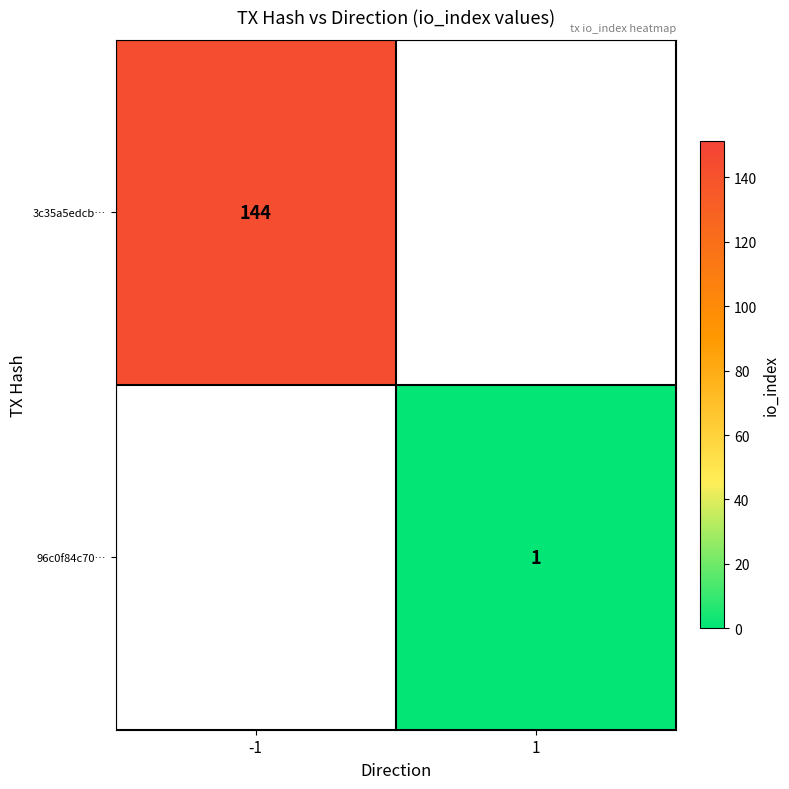

Is the value of 3c35a5edcb… at -1 greater than the value of 96c0f84c70… at 1?

Yes